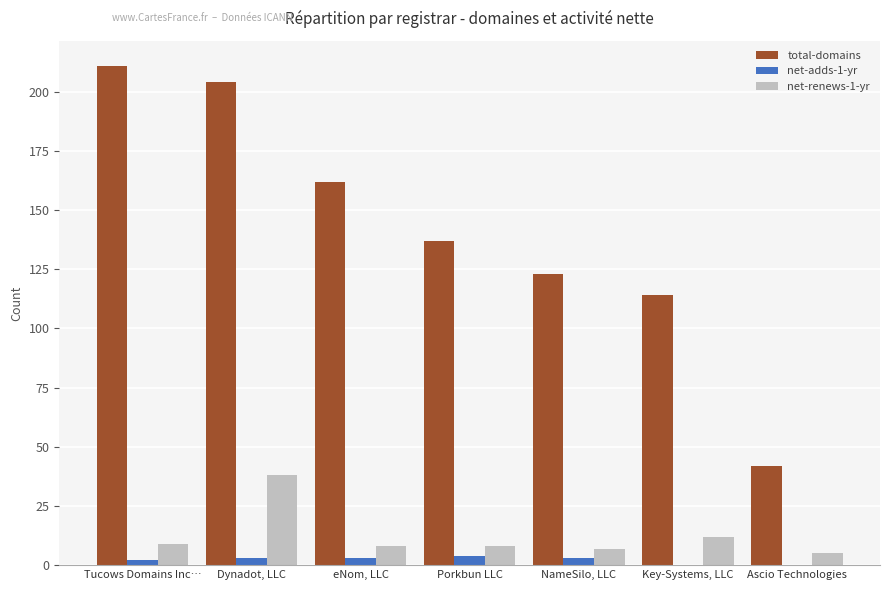

At which category is the sum across all series the highest?

Dynadot, LLC